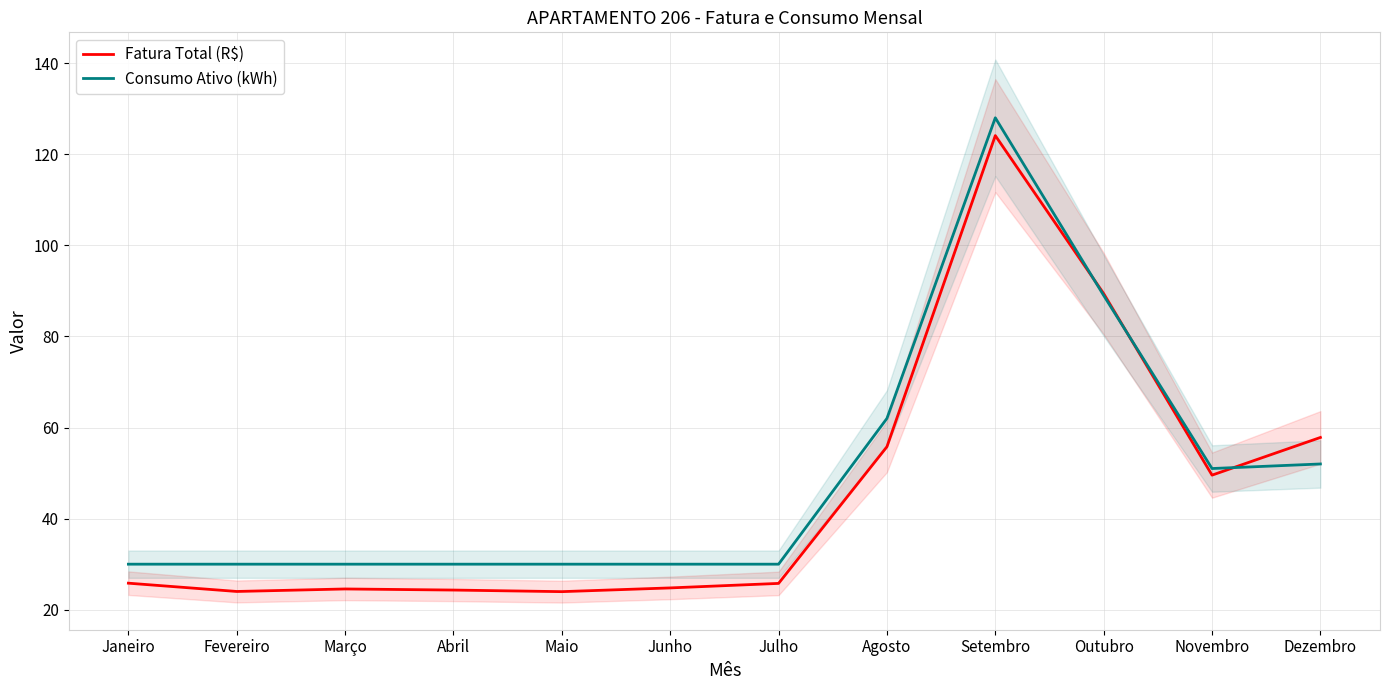

At Dezembro, list the series in order from smallest to largest.

Consumo Ativo (kWh), Fatura Total (R$)